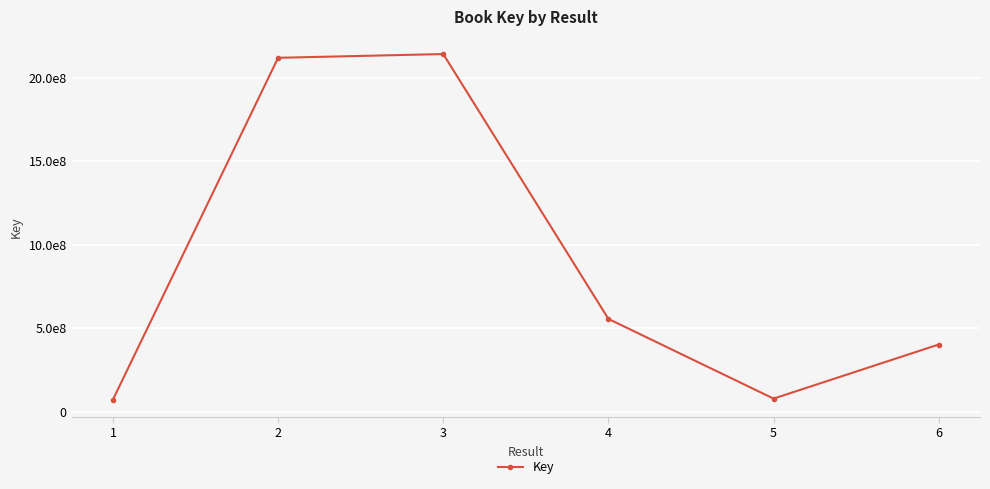

True or false: the data has more than 2 interior local peaks.

False